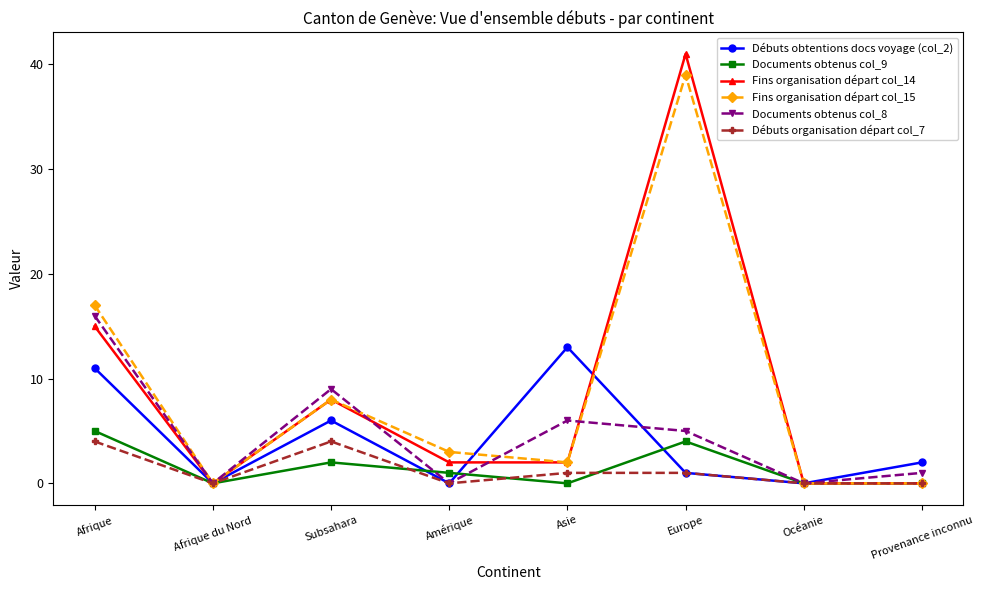

Reading left to right, what are all the values shown in this chart?

Débuts obtentions docs voyage (col_2): Afrique=11	Afrique du Nord=0	Subsahara=6	Amérique=0	Asie=13	Europe=1	Océanie=0	Provenance inconnu=2
Documents obtenus col_9: Afrique=5	Afrique du Nord=0	Subsahara=2	Amérique=1	Asie=0	Europe=4	Océanie=0	Provenance inconnu=0
Fins organisation départ col_14: Afrique=15	Afrique du Nord=0	Subsahara=8	Amérique=2	Asie=2	Europe=41	Océanie=0	Provenance inconnu=0
Fins organisation départ col_15: Afrique=17	Afrique du Nord=0	Subsahara=8	Amérique=3	Asie=2	Europe=39	Océanie=0	Provenance inconnu=0
Documents obtenus col_8: Afrique=16	Afrique du Nord=0	Subsahara=9	Amérique=0	Asie=6	Europe=5	Océanie=0	Provenance inconnu=1
Débuts organisation départ col_7: Afrique=4	Afrique du Nord=0	Subsahara=4	Amérique=0	Asie=1	Europe=1	Océanie=0	Provenance inconnu=0